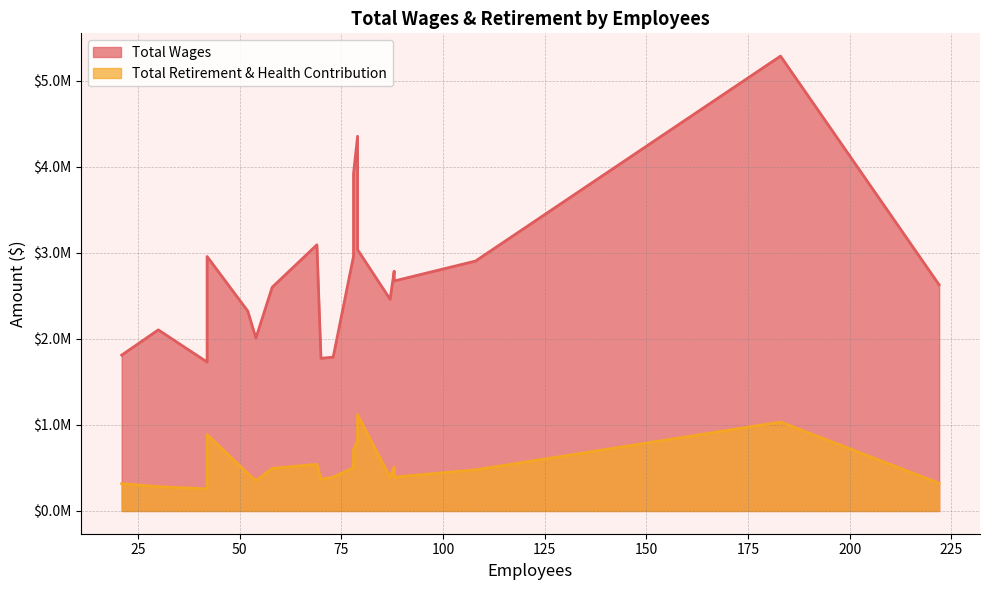

What is the value of the Total Retirement & Health Contribution point at the 9th from the left?

509970